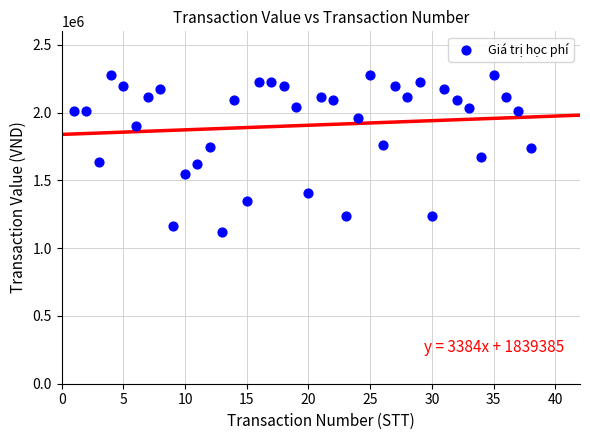

What is the range of X values (max minus min)?

37